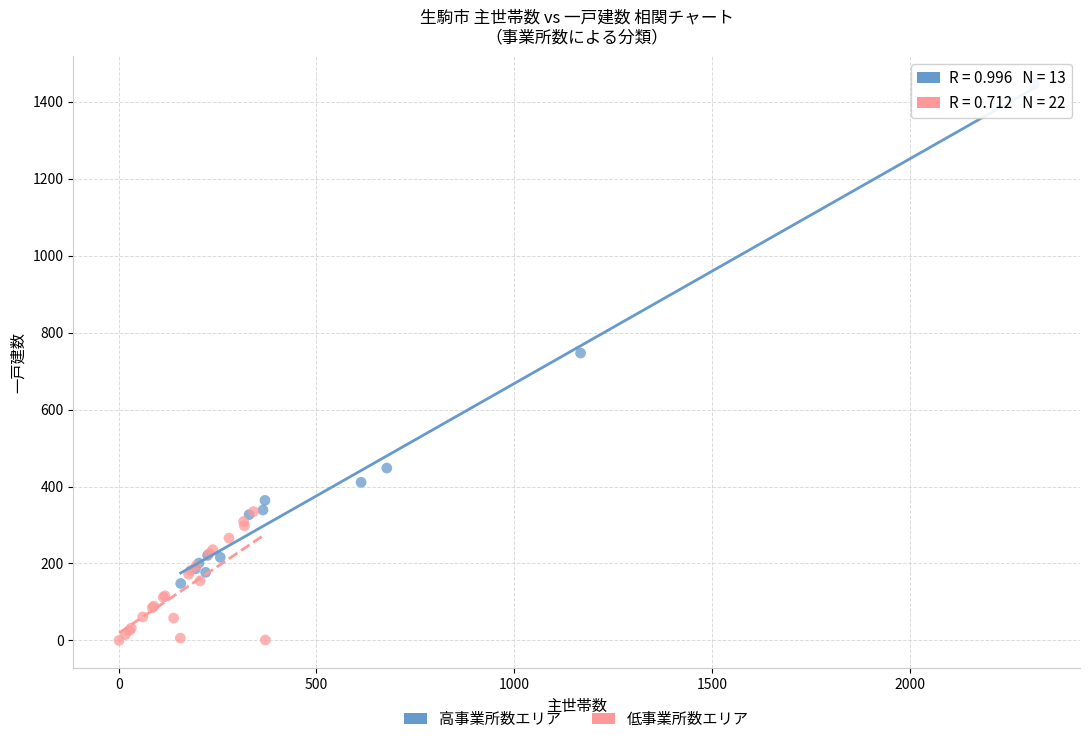

Which series reaches the maximum Y coordinate?

高事業所数エリア